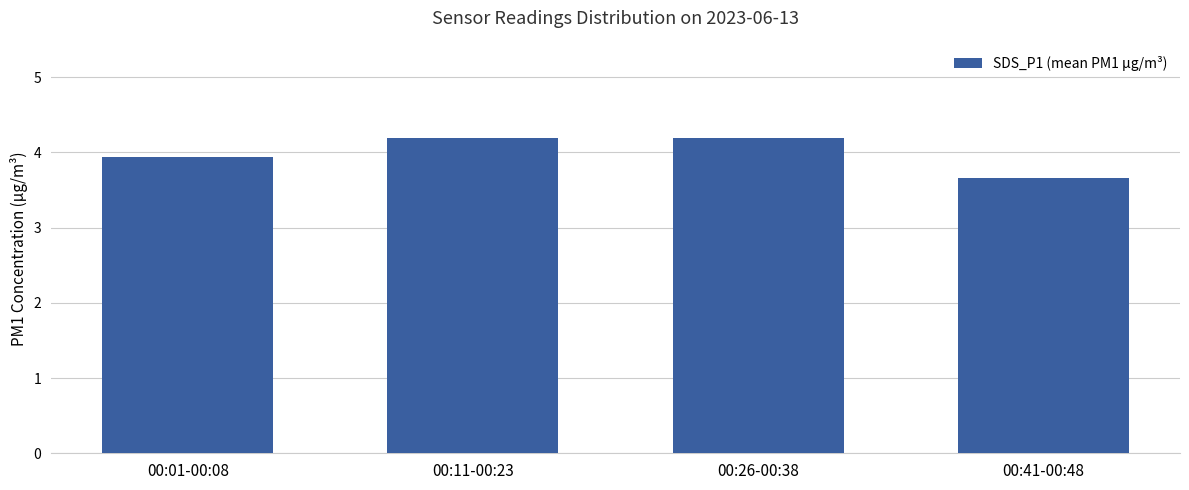

What is the difference between the second highest and minimum values?

0.5